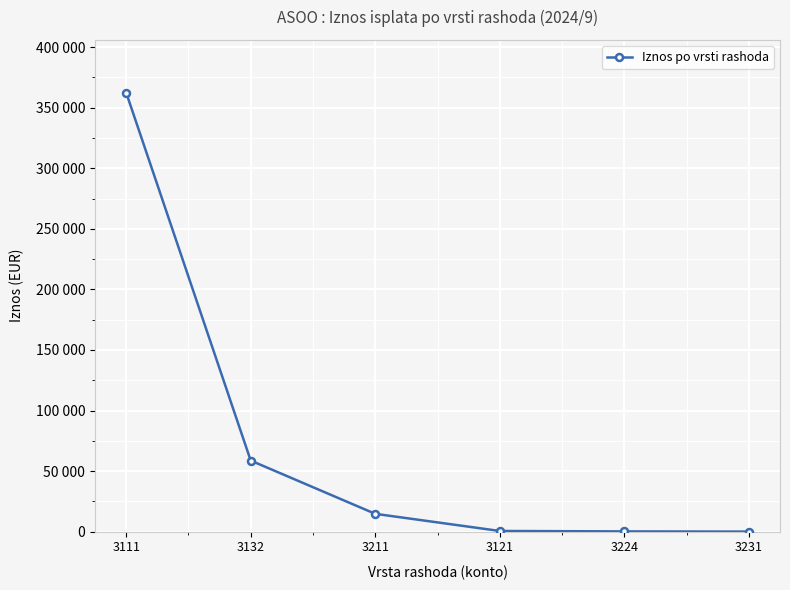

How many lines are shown in the chart?

1